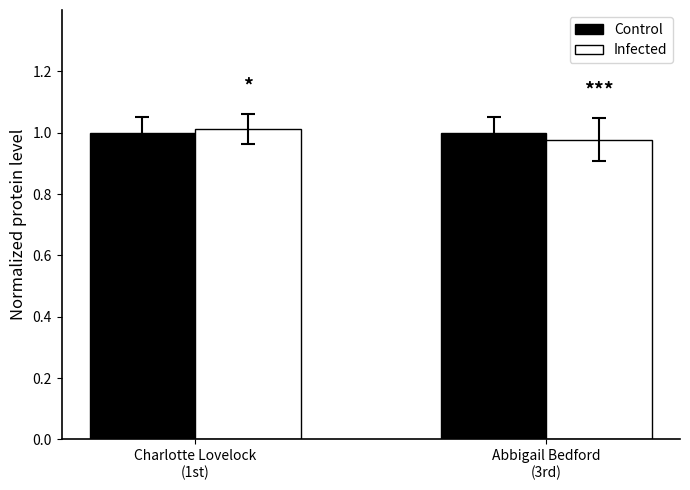

What is the sum of all Control values?

2.0